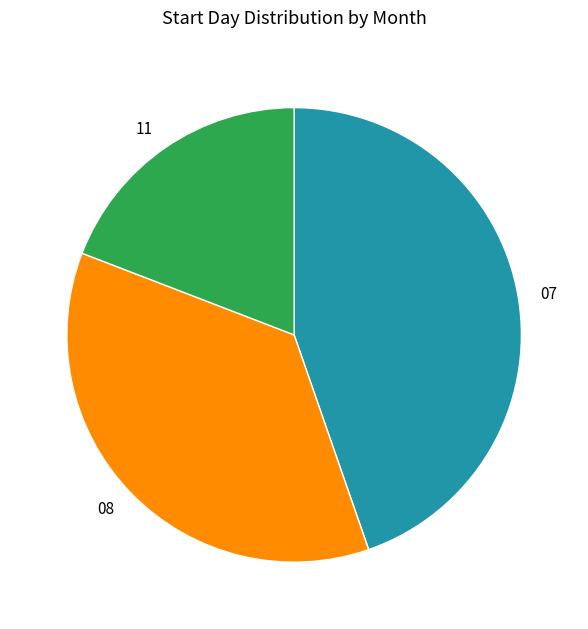

What is the smallest slice in the pie chart?

11